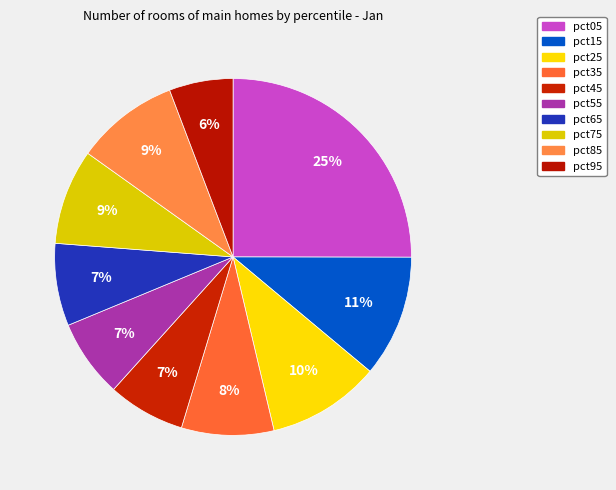

How many slices are in this pie chart?

10